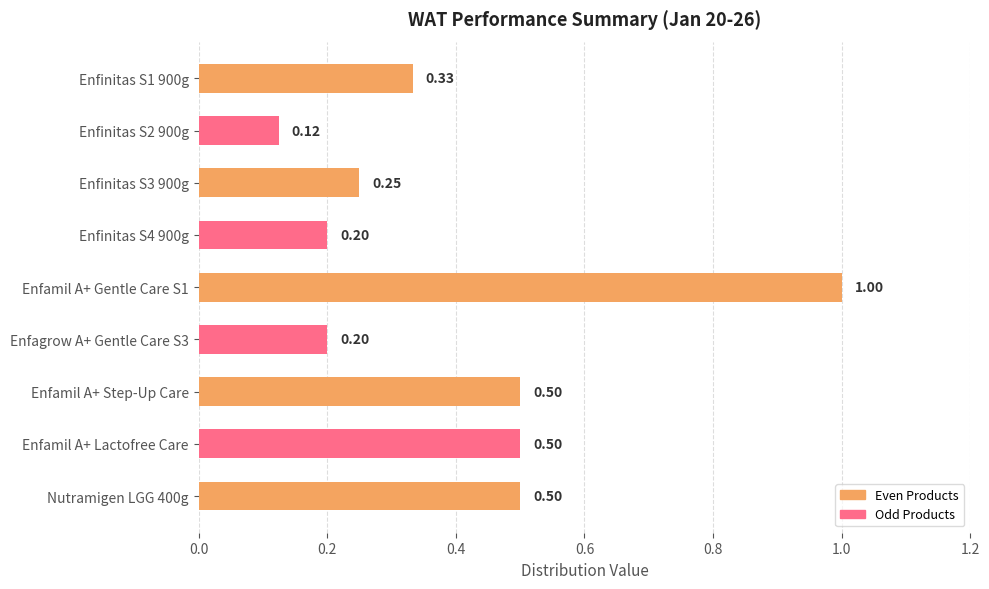

What is the change in value from Enfinitas S1 900g to Enfamil A+ Step-Up Care?

+0.2